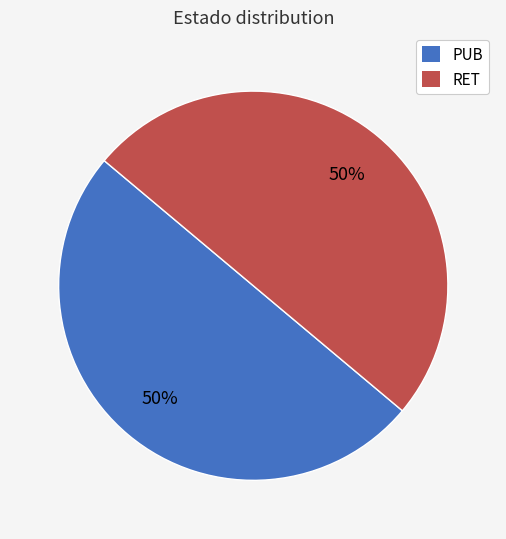

Is the sum of PUB and RET greater than half?

Yes